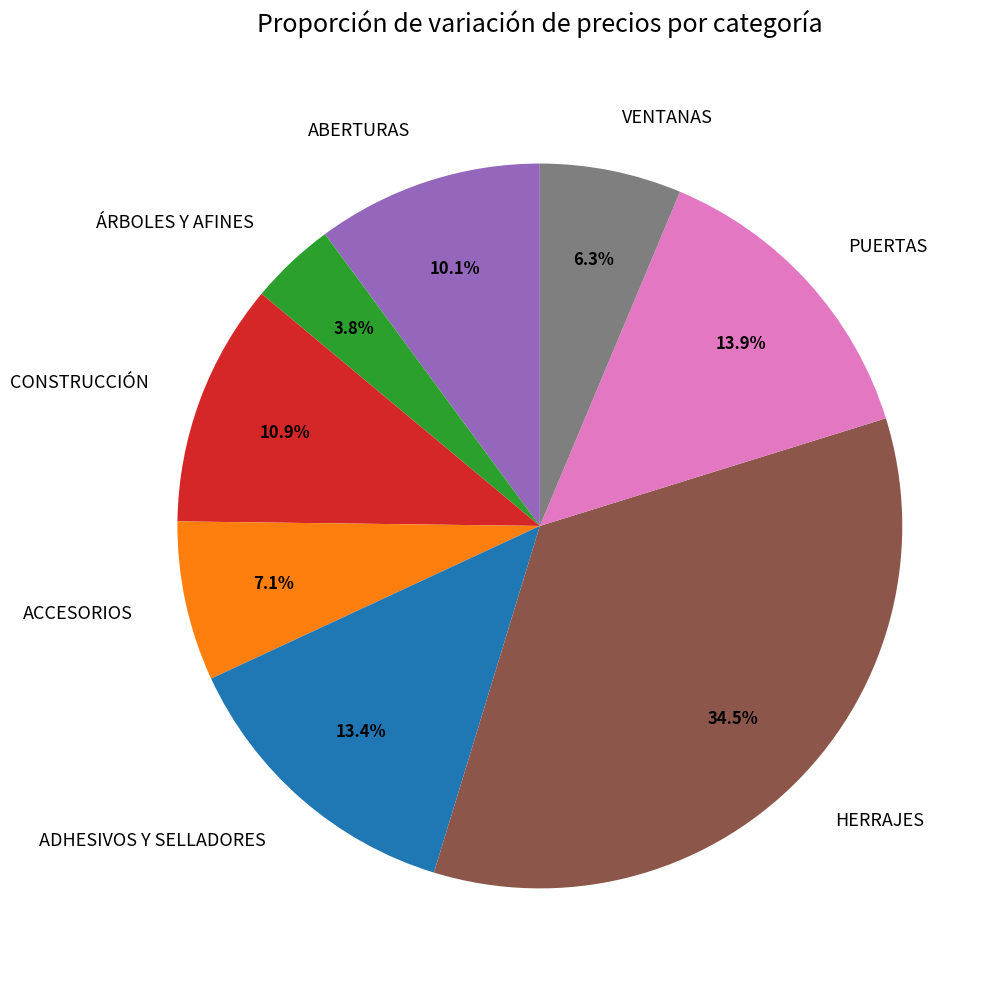

To the nearest percent, what is the difference between the PUERTAS and VENTANAS slice percentages?

8%